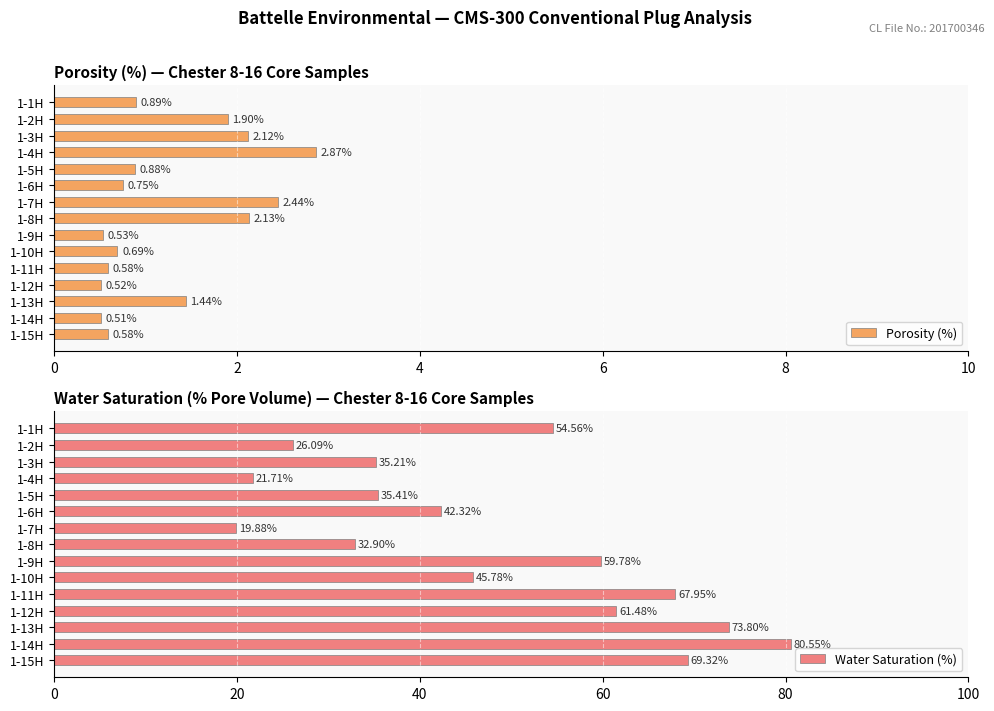

What is the minimum value shown in the chart?

0.5